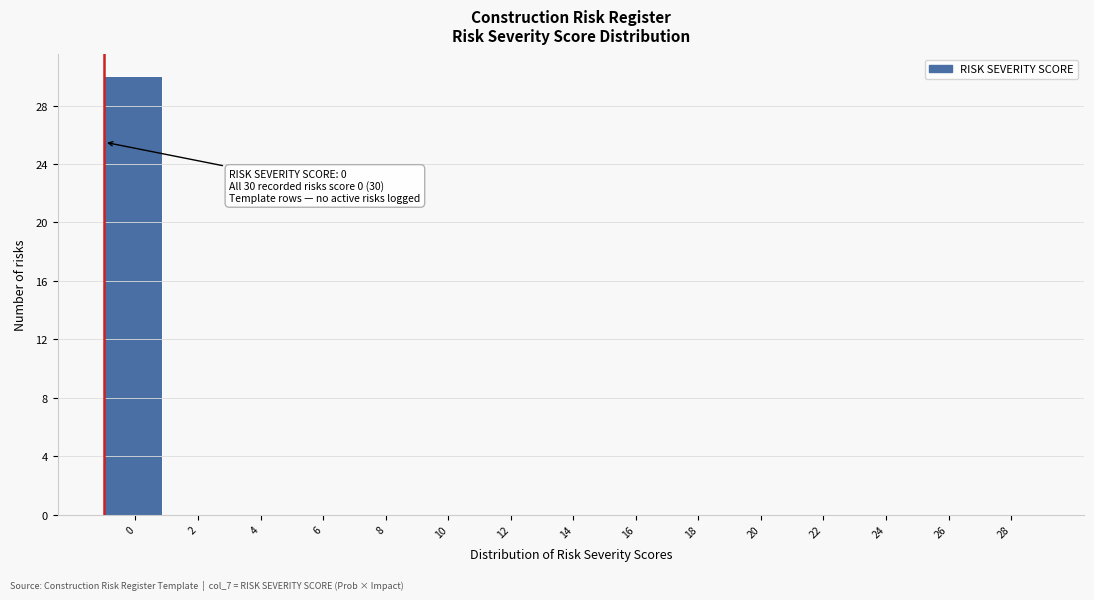

Reading left to right, extract all data points from this chart.

0=30	2=0	4=0	6=0	8=0	10=0	12=0	14=0	16=0	18=0	20=0	22=0	24=0	26=0	28=0